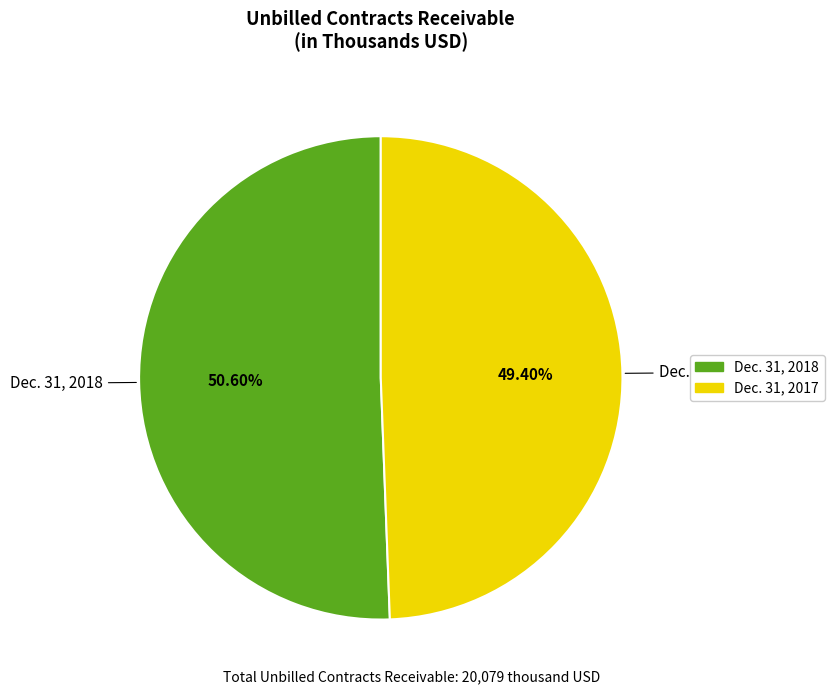

To the nearest percent, what is the difference between the Dec. 31, 2018 and Dec. 31, 2017 slice percentages?

1%